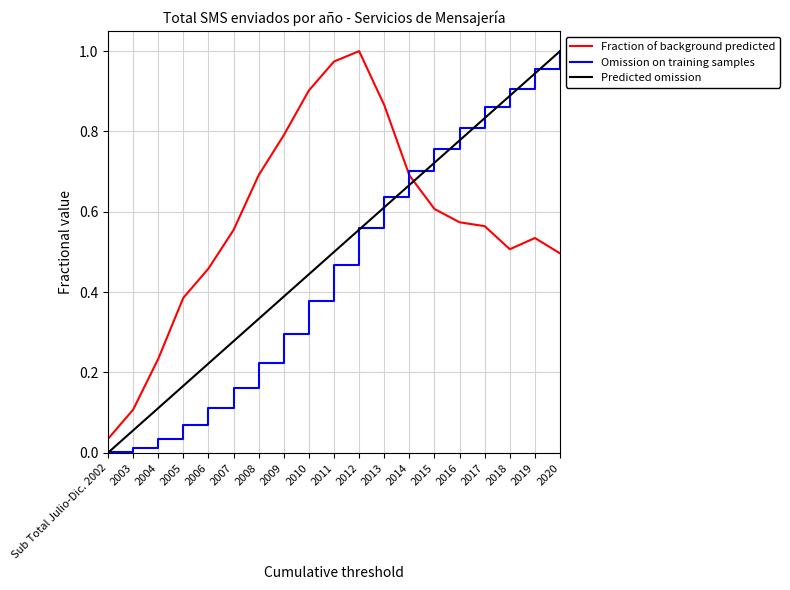

Which series ends up on top after the final intersection of Predicted omission and Fraction of background predicted?

Predicted omission